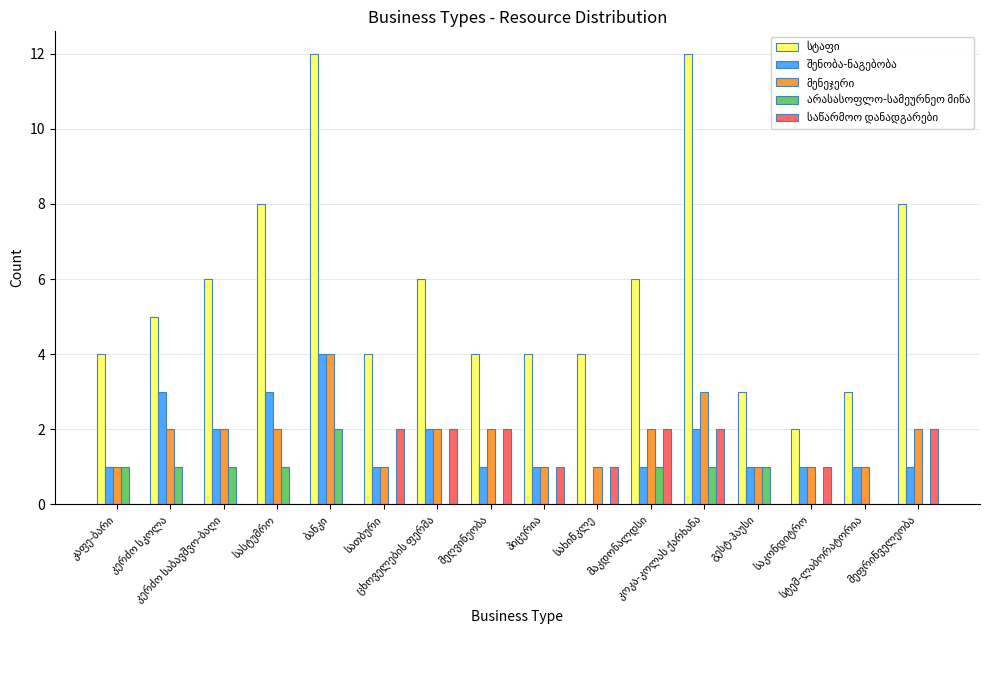

What is the sum of all არასასოფლო-სამეურნეო მიწა values?

9